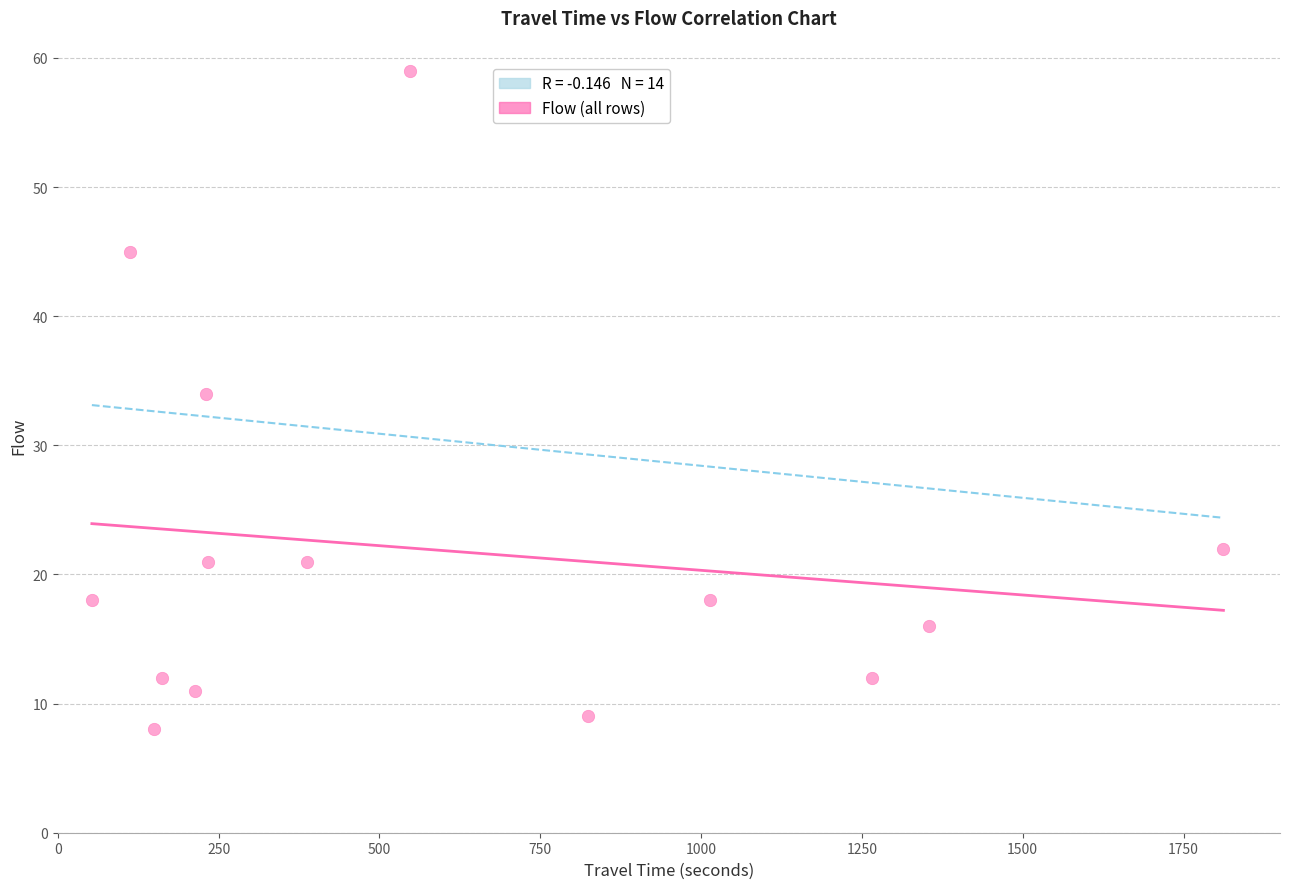

What Y value in the scatter plot is closest to 33?

34